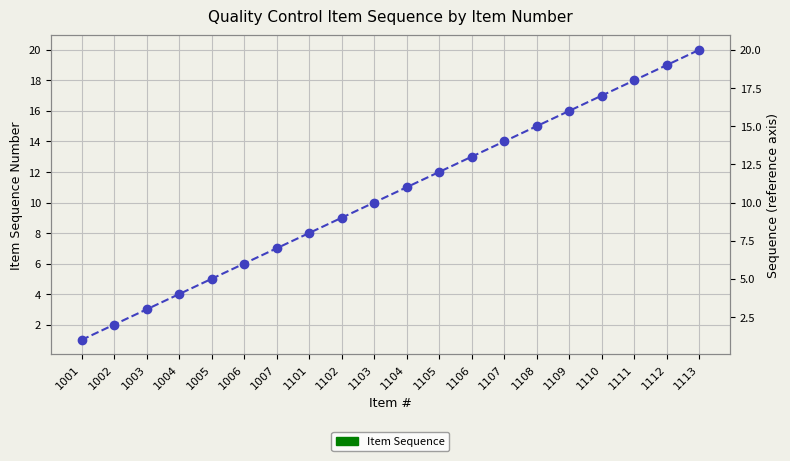

What is the sum of the values at 1105 and 1106?

25